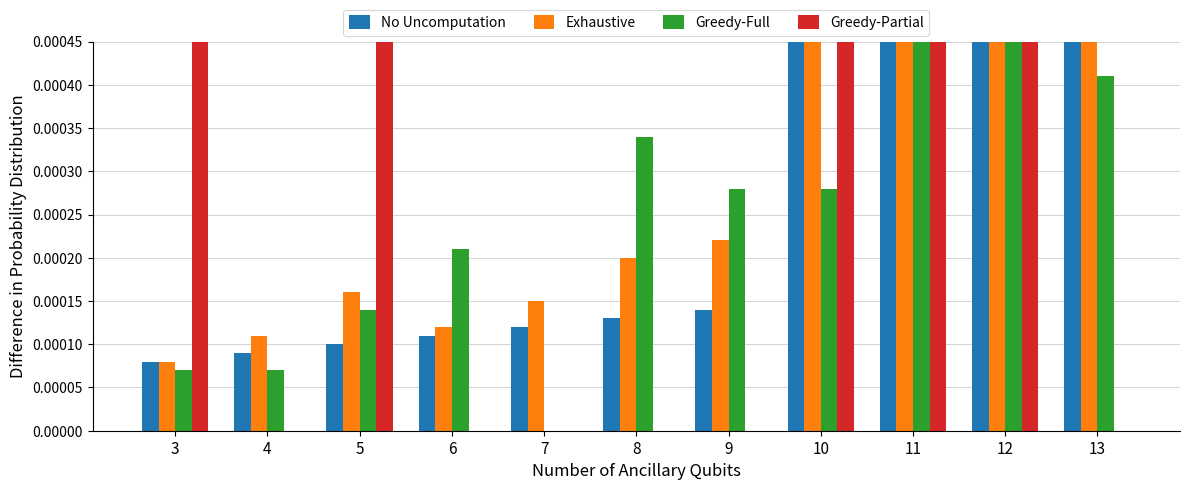

How many bars are there in each group?

4